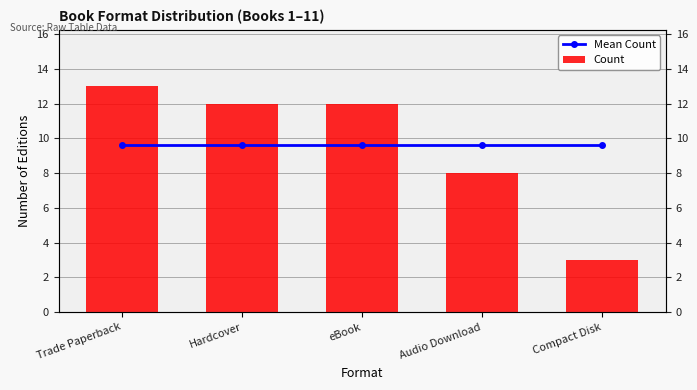

Which series has the largest total across all categories?

Mean Count